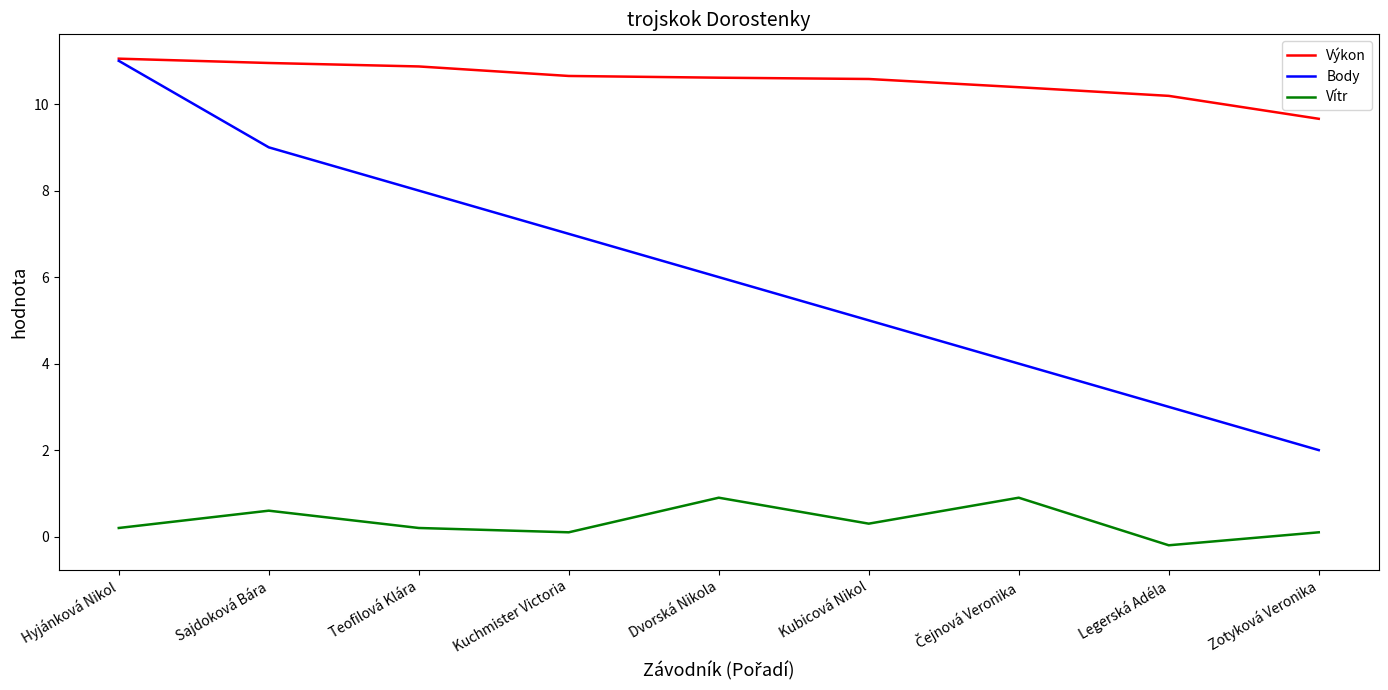

What position from the left is Kubicová Nikol?

6